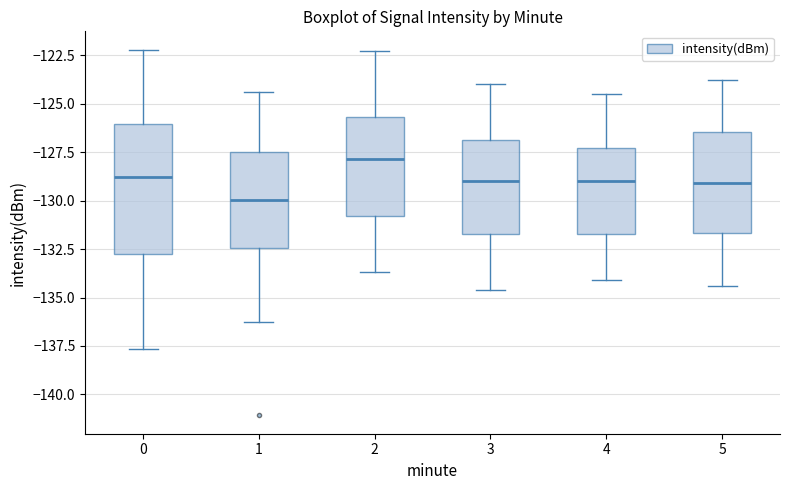

Which box is the tallest, from its lower edge to its upper edge?

0